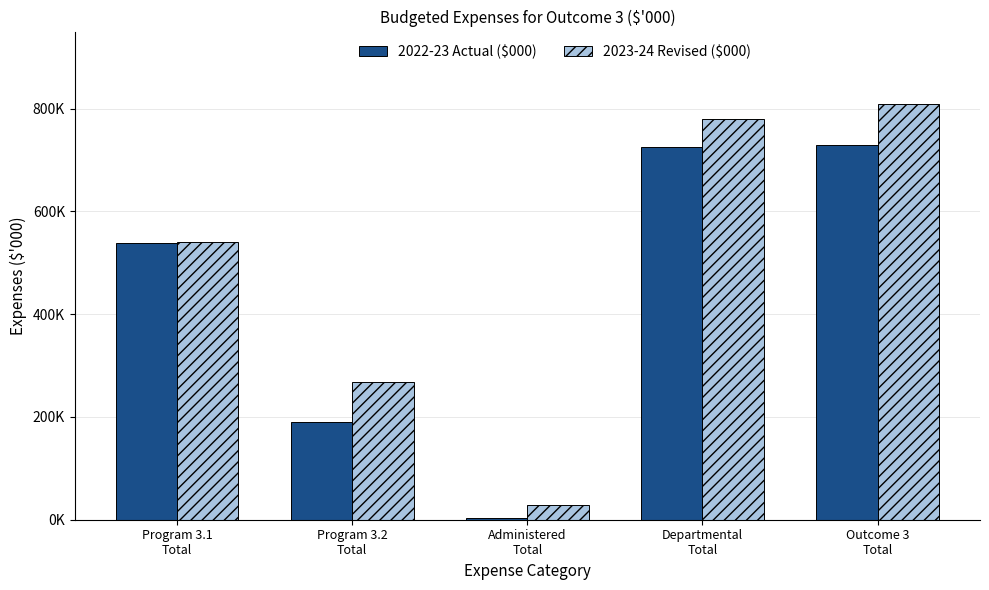

Reading left to right, list all the values displayed in this chart.

2022-23 Actual ($000): 539120	190503	4081	725542	729623
2023-24 Revised ($000): 541352	268155	29078	780429	809507